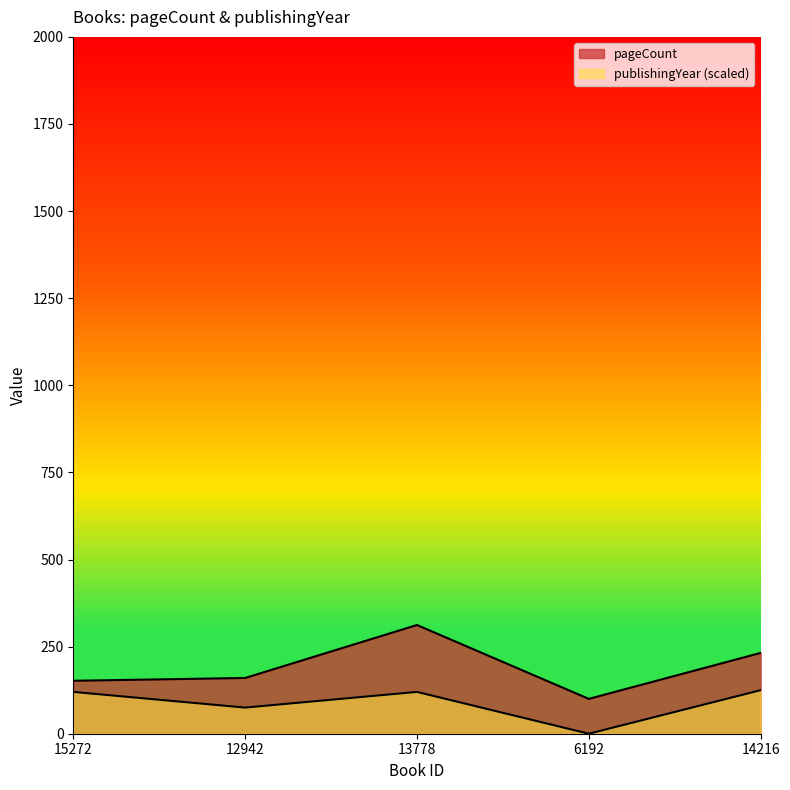

What is the spread (max minus min) of values at 6192?

100